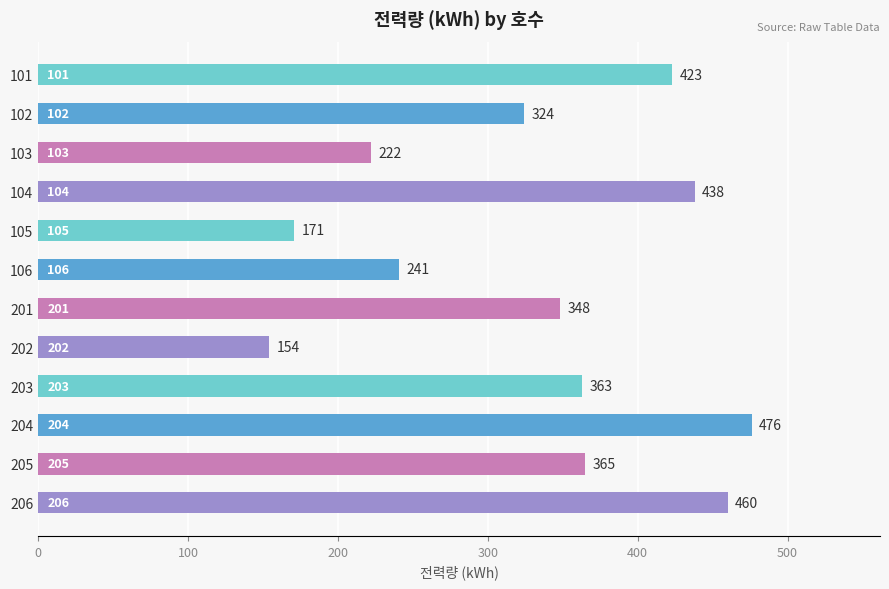

Where is the data nearest to the value 315?

102